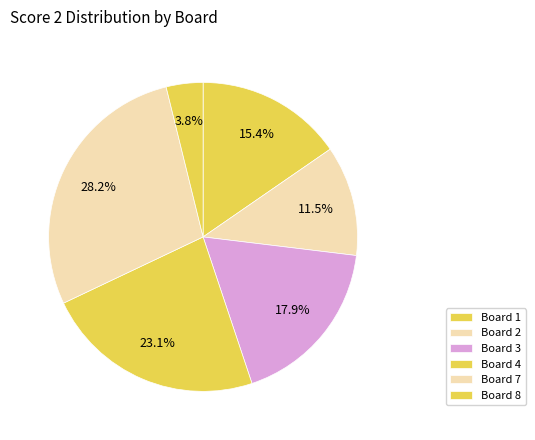

Which slice is the largest?

Board 7